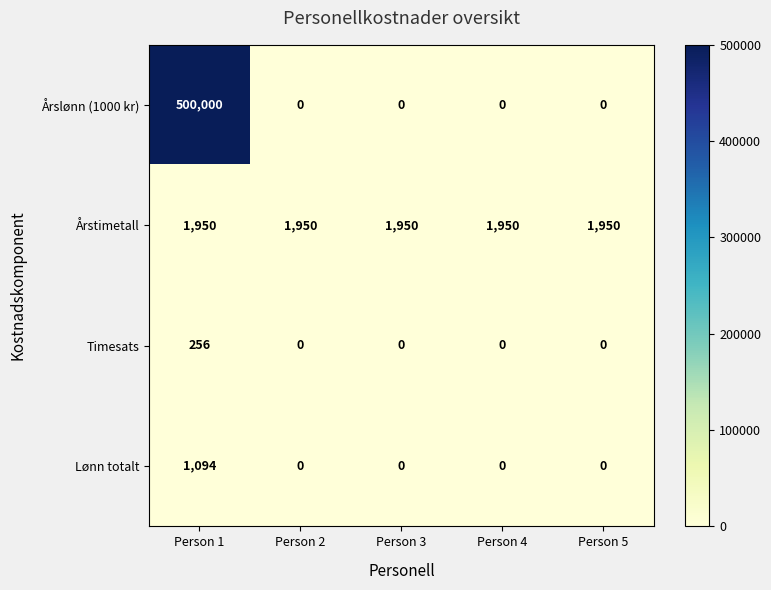

What is the difference between the highest and lowest values at Person 1?

499744